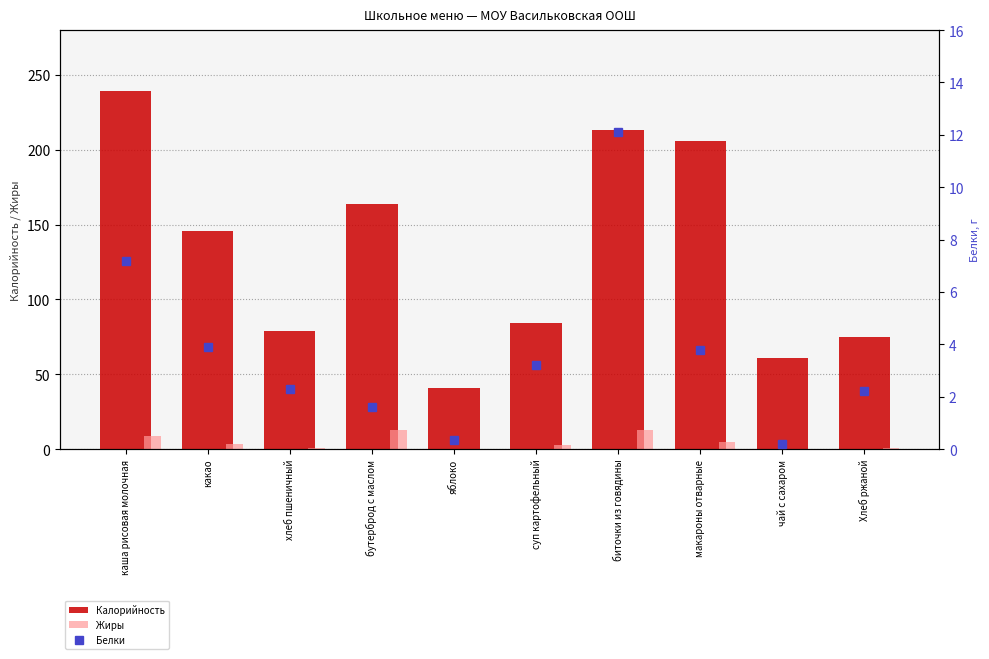

What is the total value across all series at суп картофельный?

89.6